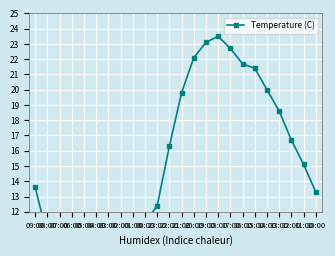

Reading right to left, what are all the values shown in this chart?

13.3	15.1	16.7	18.6	20.0	21.4	21.7	22.7	23.5	23.1	22.1	19.8	16.3	12.4	11.3	10.3	9.7	10.1	9.2	8.1	7.8	7.5	10.4	13.6